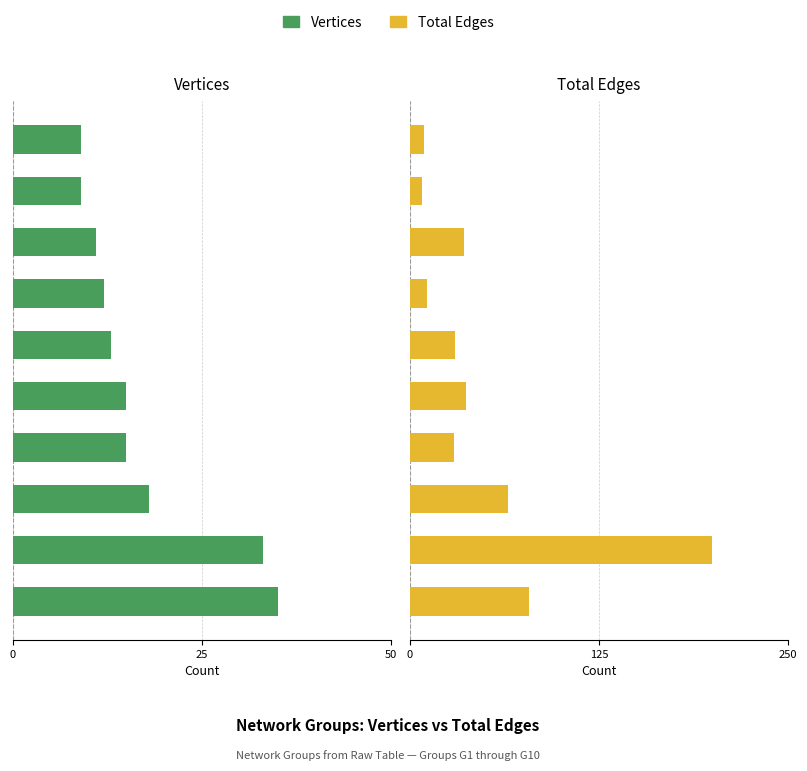

What position from the left is 25?

2